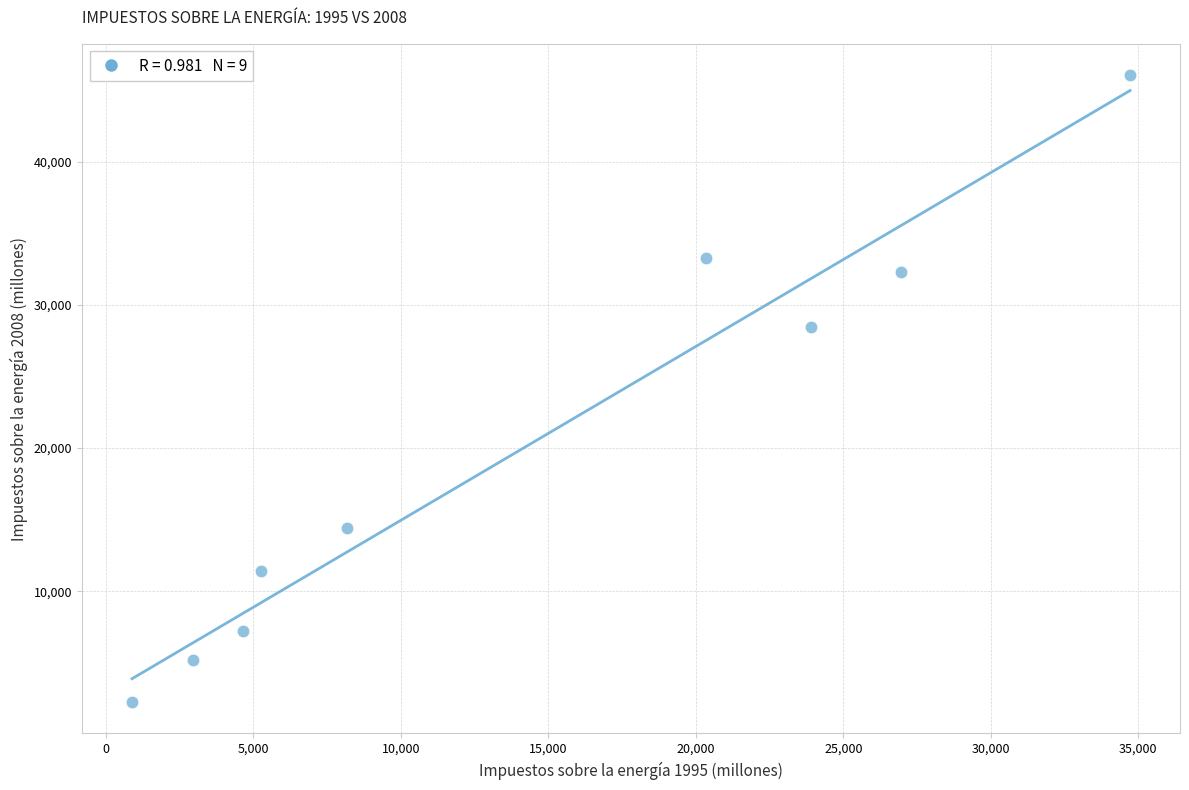

What Y value in the scatter plot is closest to 24153?

28450.0